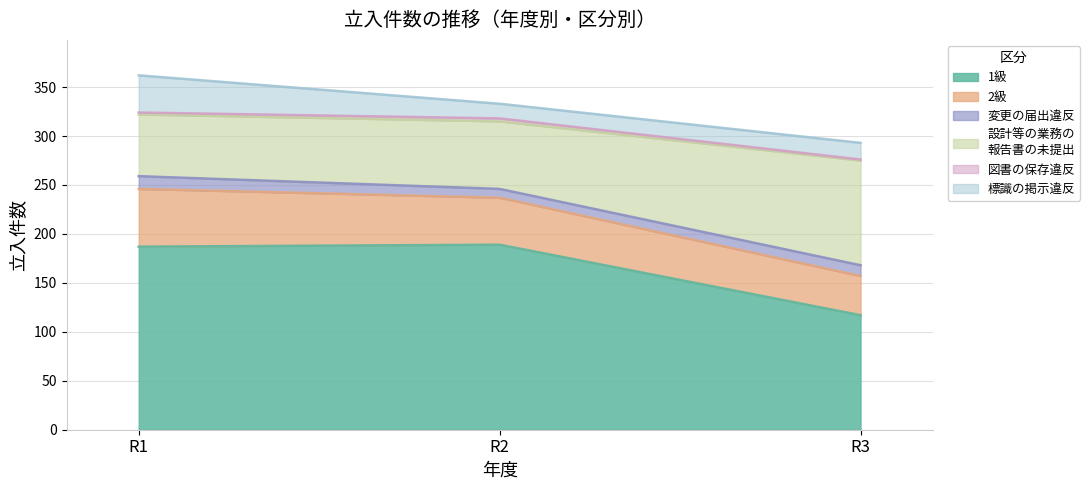

What is the value of the 図書の保存違反 point at the 1st from the left?

2